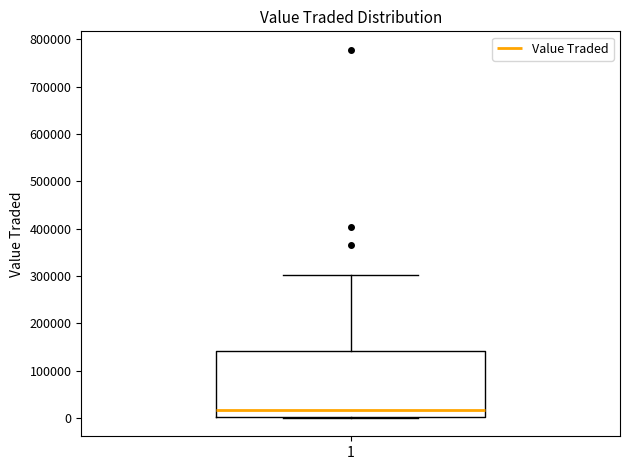

Transcribe this box plot: give where the median line is, the range the box spans, and where the two whiskers end, as read against the y-axis. The values are not printed on the chart, so give them approximately, as read against the axis.

median 20000, box 0 to 140000, whiskers 0 to 300000